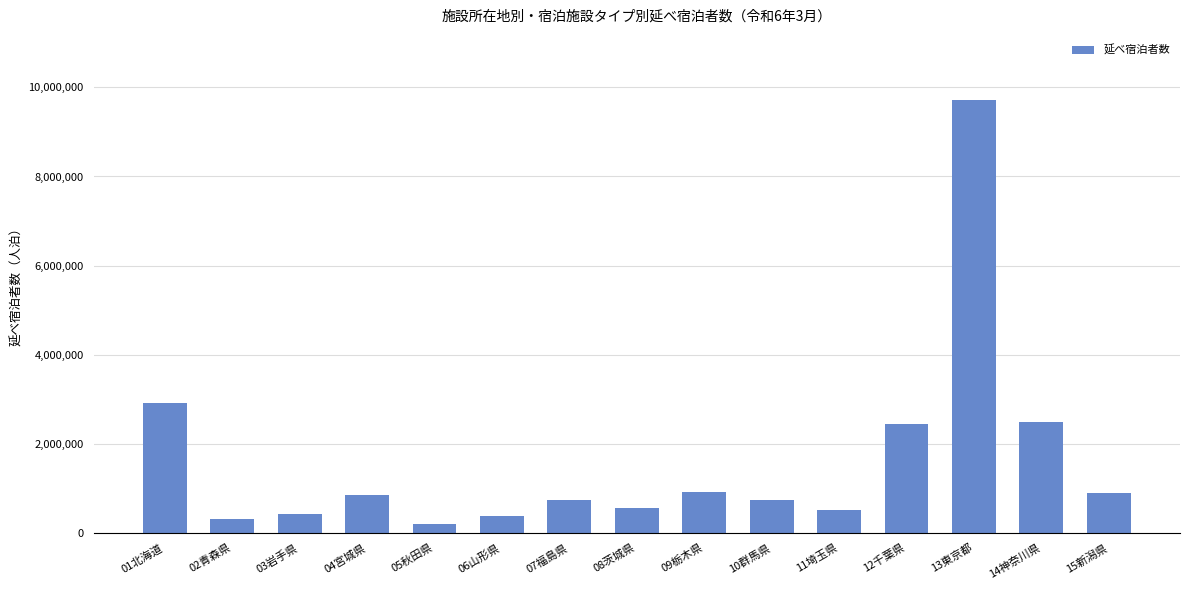

What position from the left is 02青森県?

2